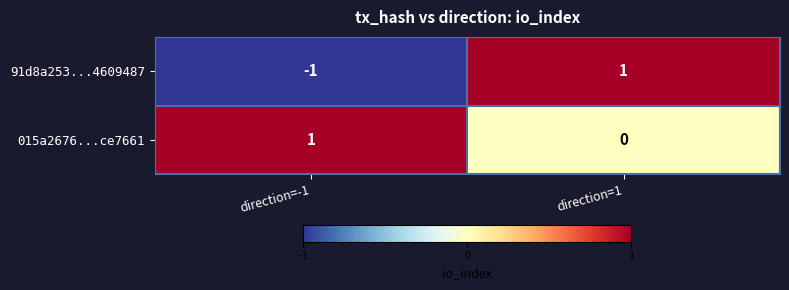

Which series has the largest range (max minus min)?

91d8a253...4609487